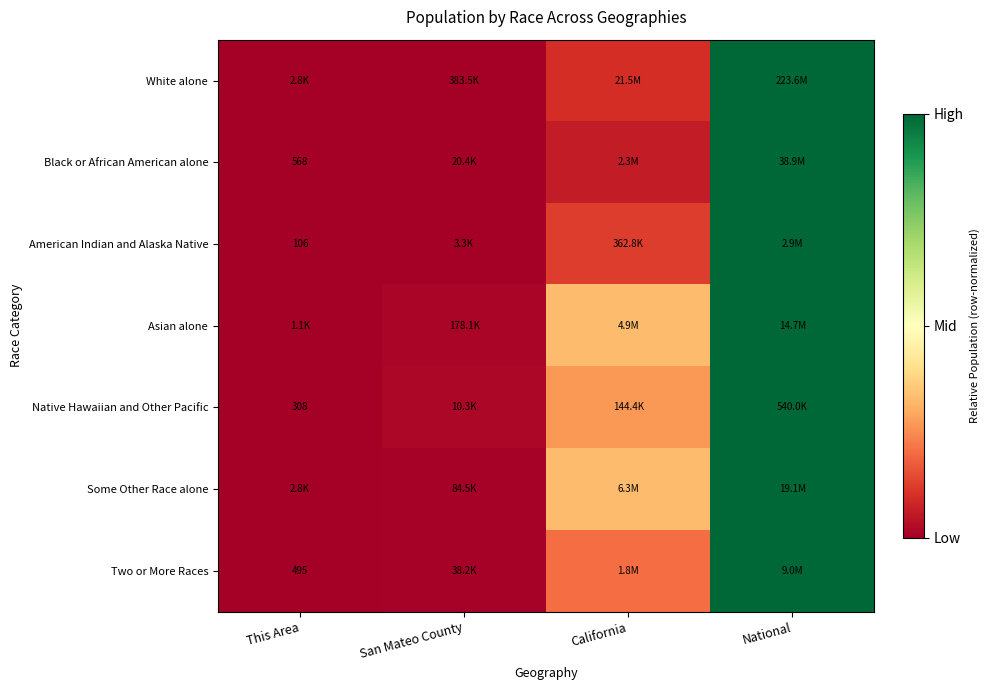

Which category has the highest value in the Asian alone series?

National